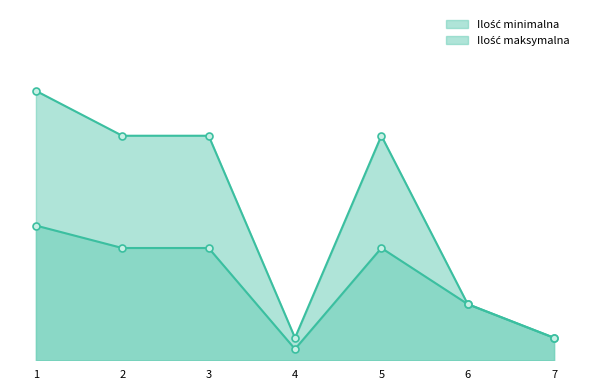

Reading right to left, transcribe all the data shown in this chart.

Ilość minimalna: 7=2	6=5	5=10	4=1	3=10	2=10	1=12
Ilość maksymalna: 7=2	6=5	5=20	4=2	3=20	2=20	1=24